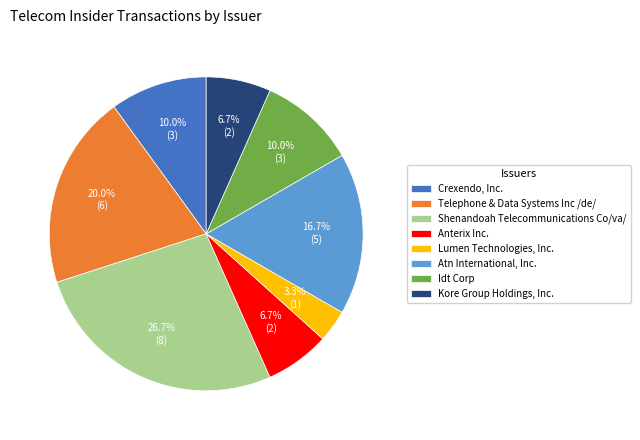

To the nearest percent, what is the average slice percentage?

12%